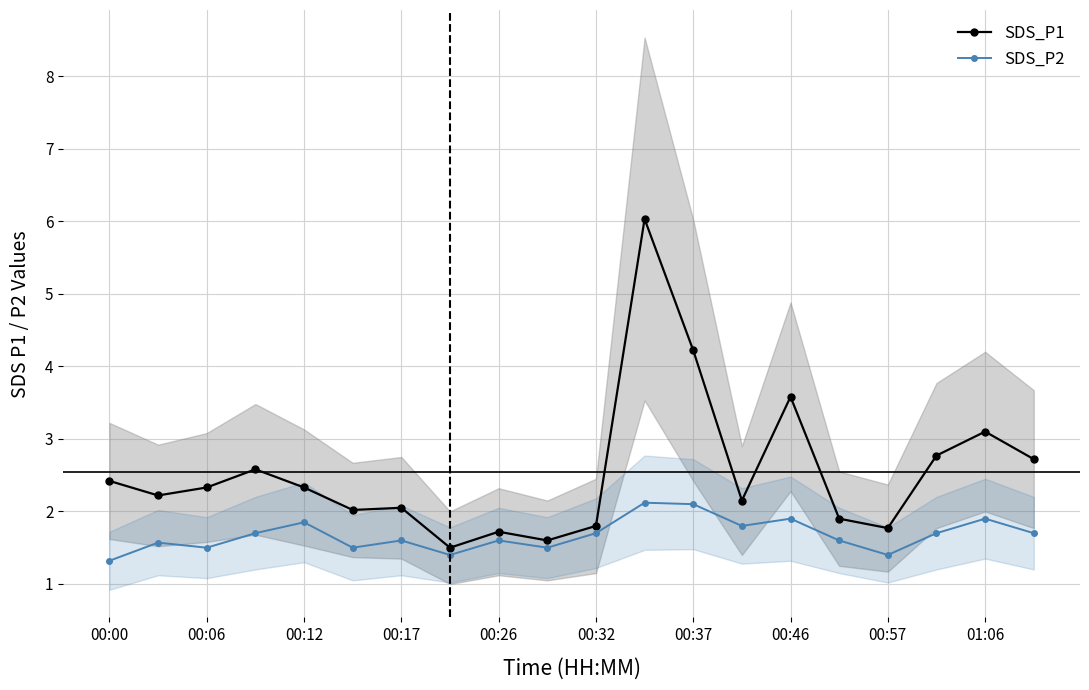

True or false: SDS_P2 has more than 2 points higher than both neighbors.

True